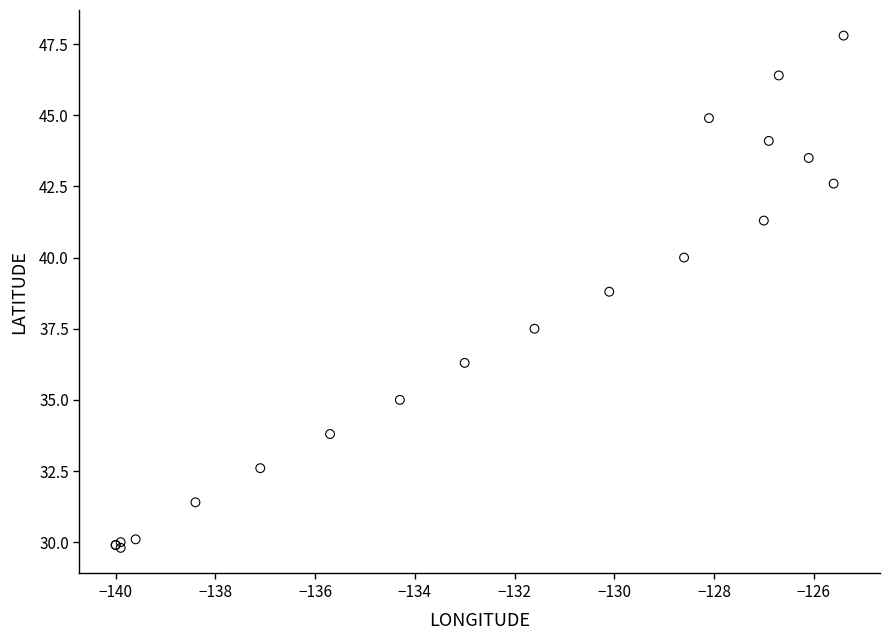

What Y value in the scatter plot is closest to 38?

37.5